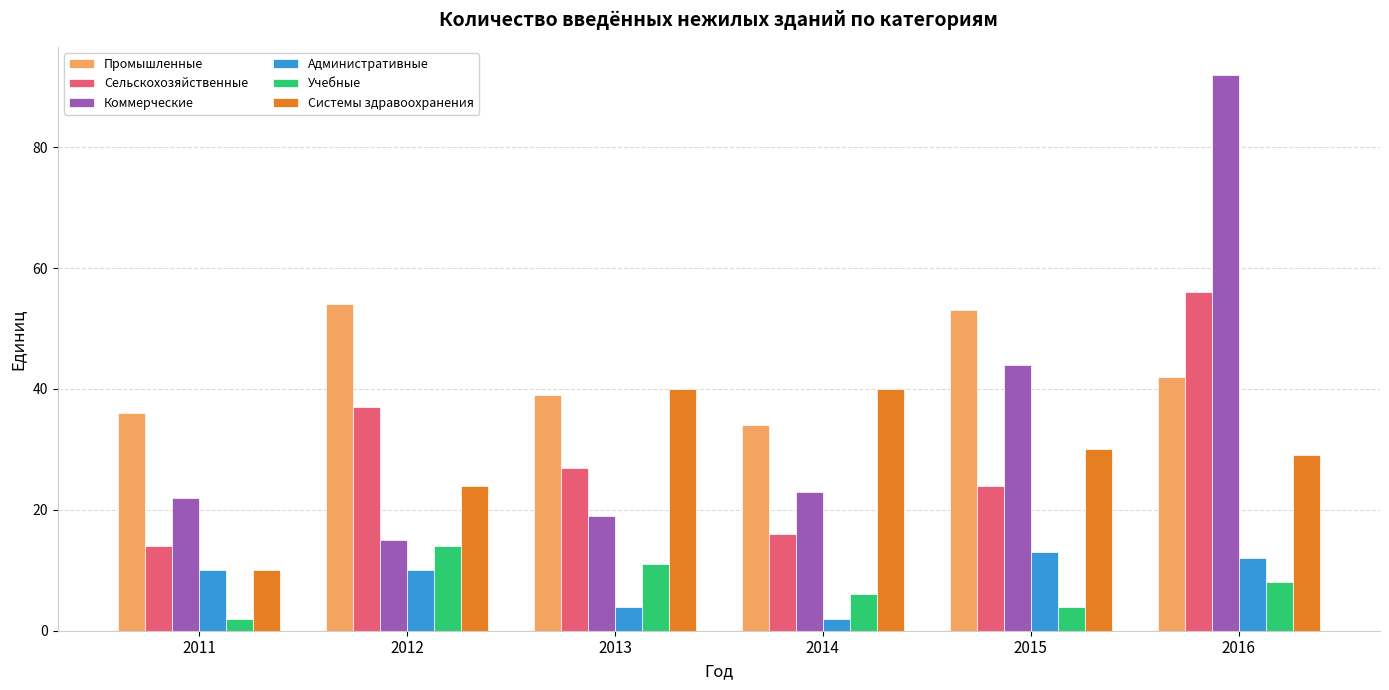

How many distinct data groups are displayed?

6